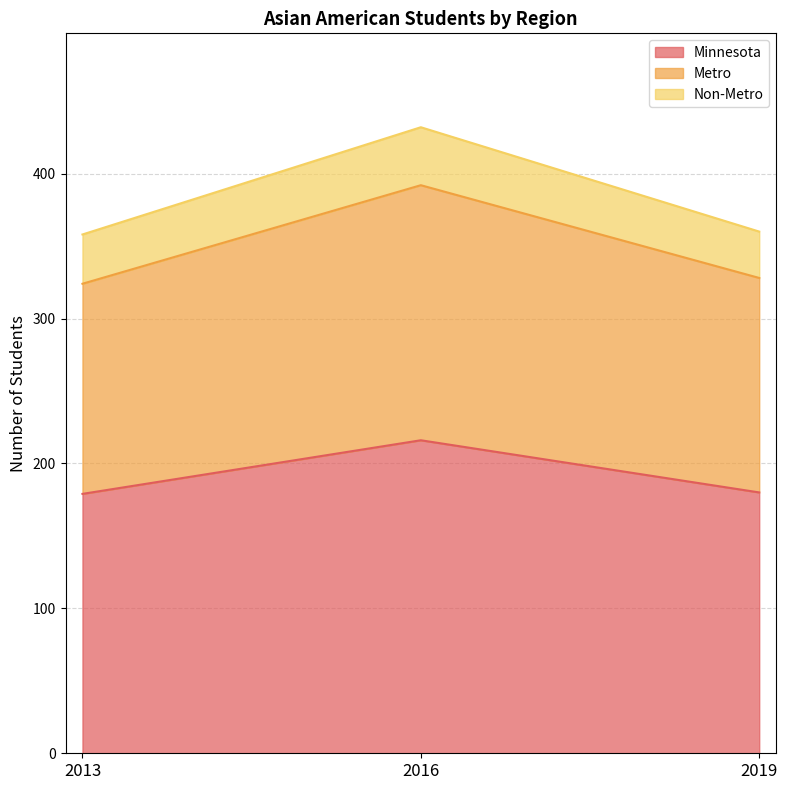

Is it true that Minnesota equals 96 at 2019?

False